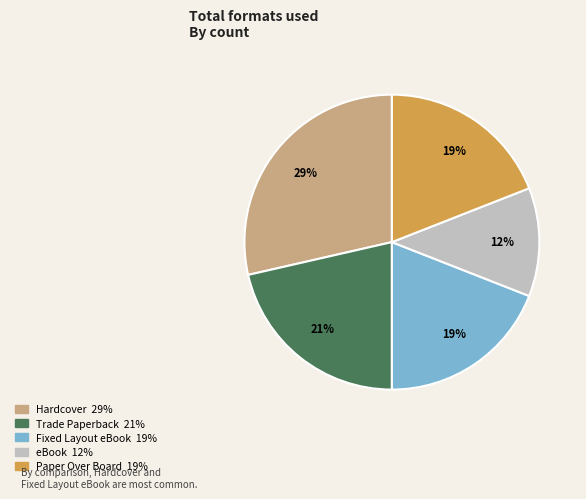

What is the largest slice in the pie chart?

Hardcover